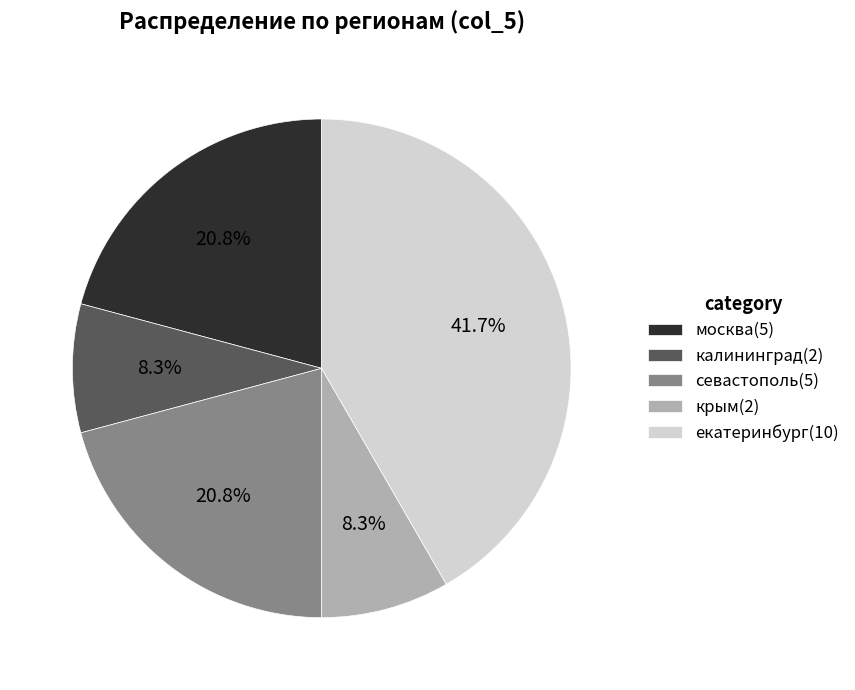

Which has a higher value, екатеринбург(10) or севастополь(5)?

екатеринбург(10)